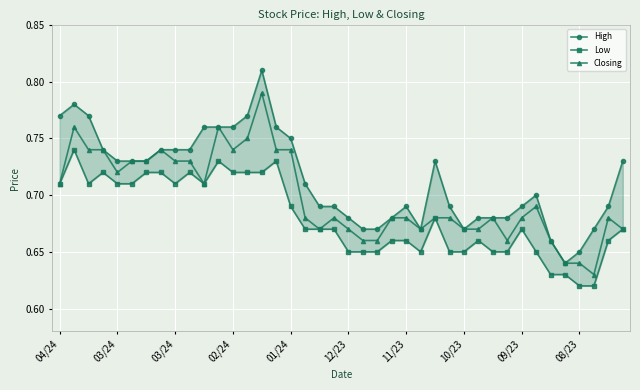

At how many categories does at least one series exceed 0?

40